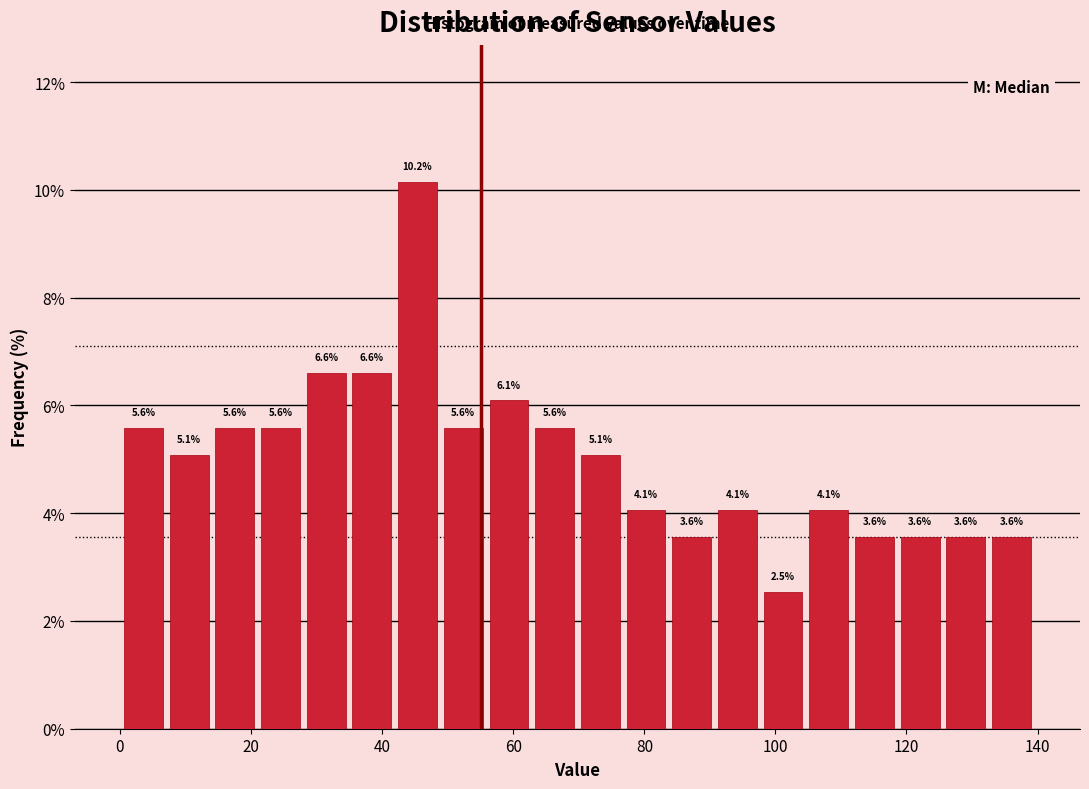

Read against the x-axis, roughly where is the centre of the tallest bar?

46